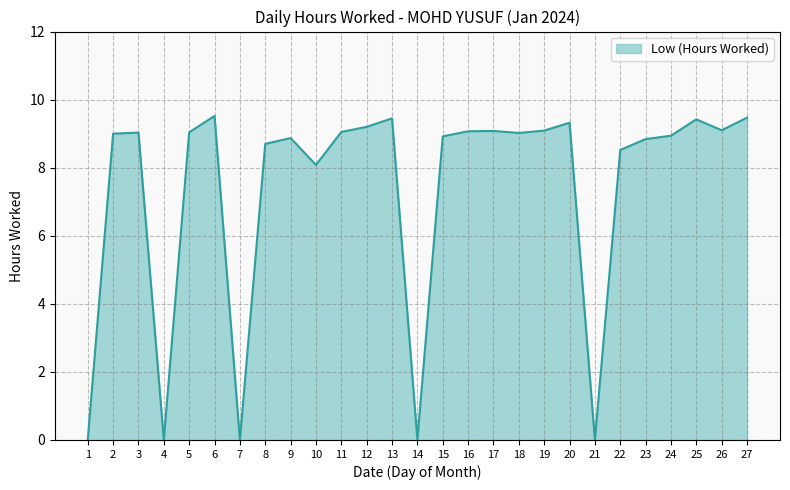

What is the difference between the second highest and minimum values?

9.5